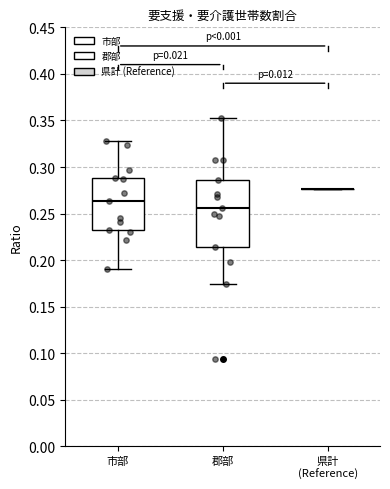

Which box is the tallest, from its lower edge to its upper edge?

郡部